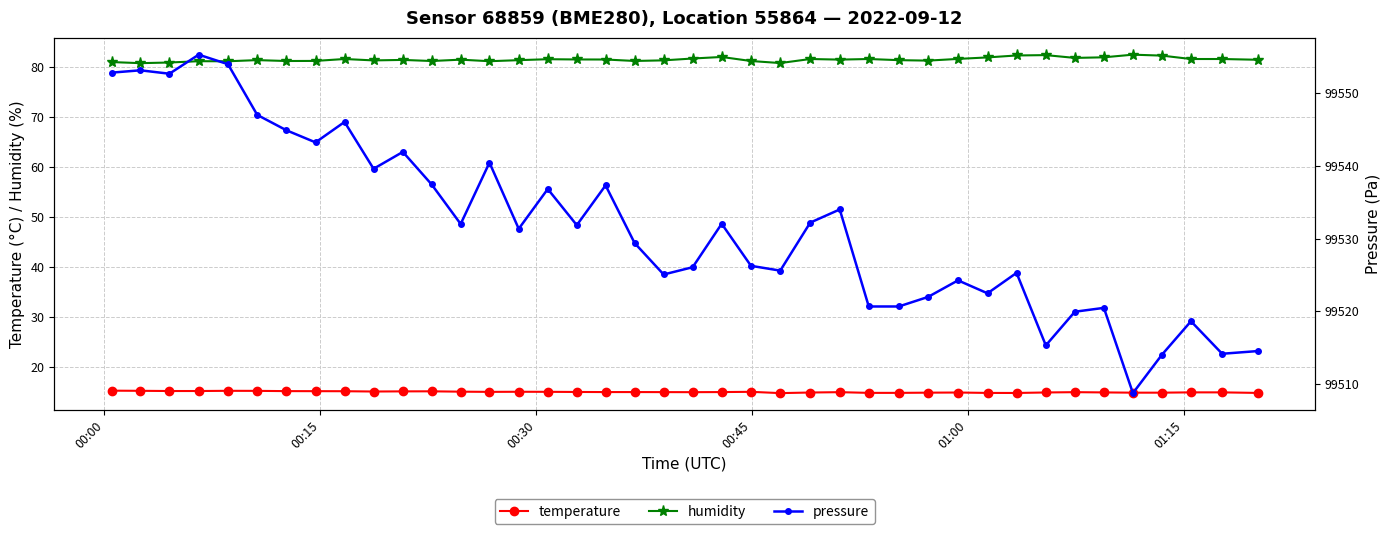

What is the minimum value for humidity?

80.7